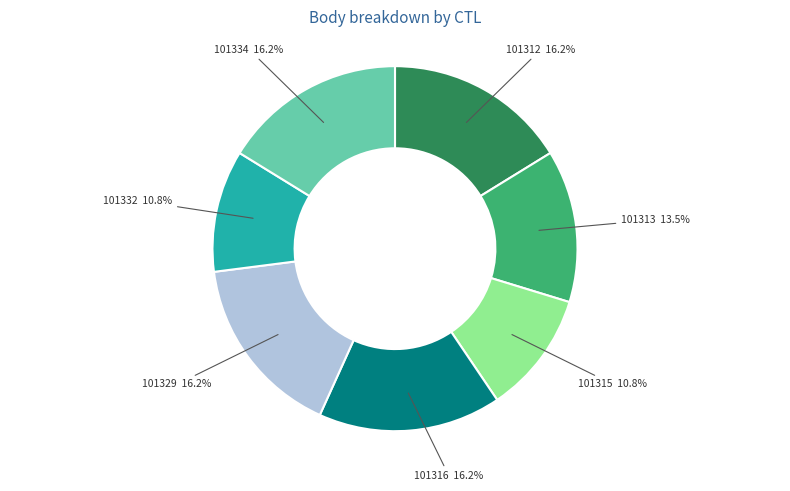

Does any single category account for the majority?

No